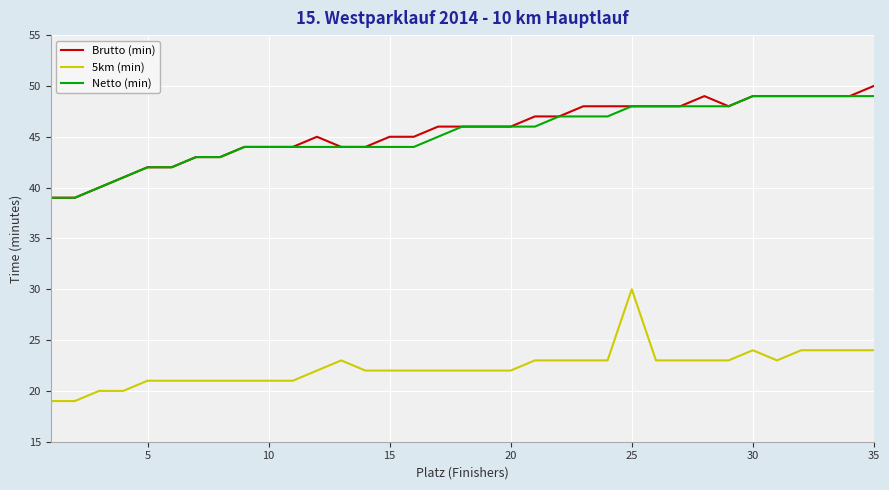

True or false: 5km (min) and Brutto (min) intersect in this chart.

False